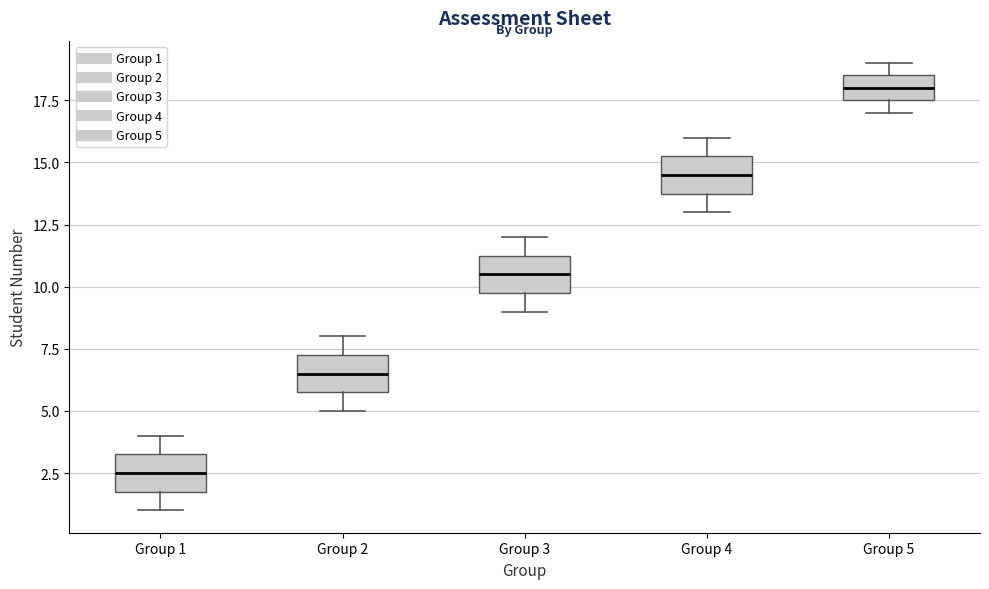

Where is the lower edge of the box for Group 3 on the y-axis? The values are not printed on the chart, so give them approximately, as read against the axis.

10.0